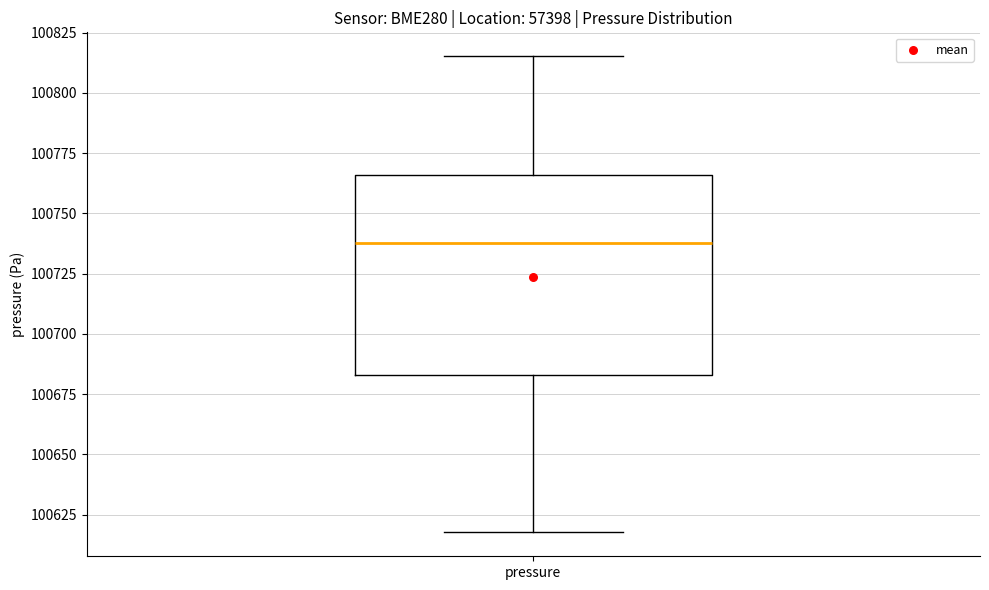

Where is the lower edge of the box for pressure on the y-axis? The values are not printed on the chart, so give them approximately, as read against the axis.

100685